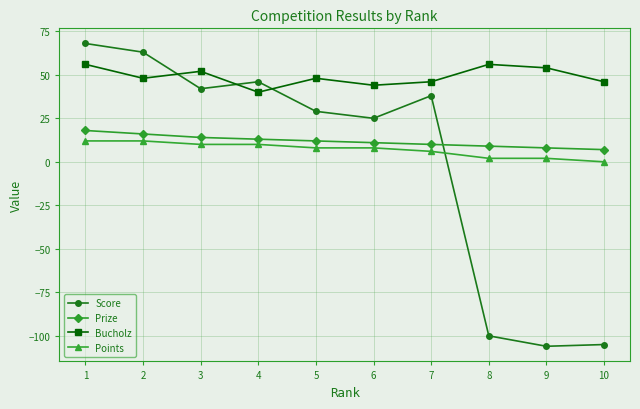

Where is Score nearest to the value -19?

6